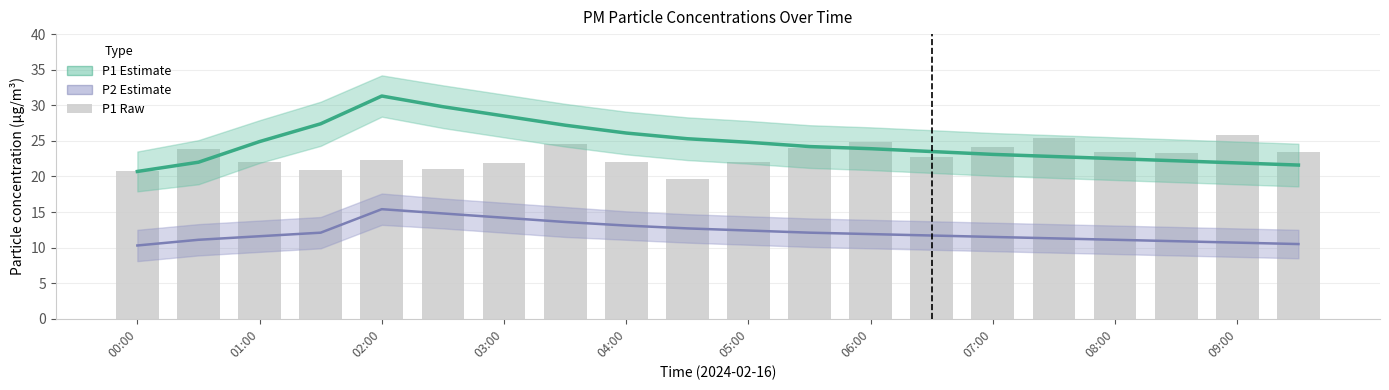

The P1 raw series shows 37.0 at 04:00. True or false?

False